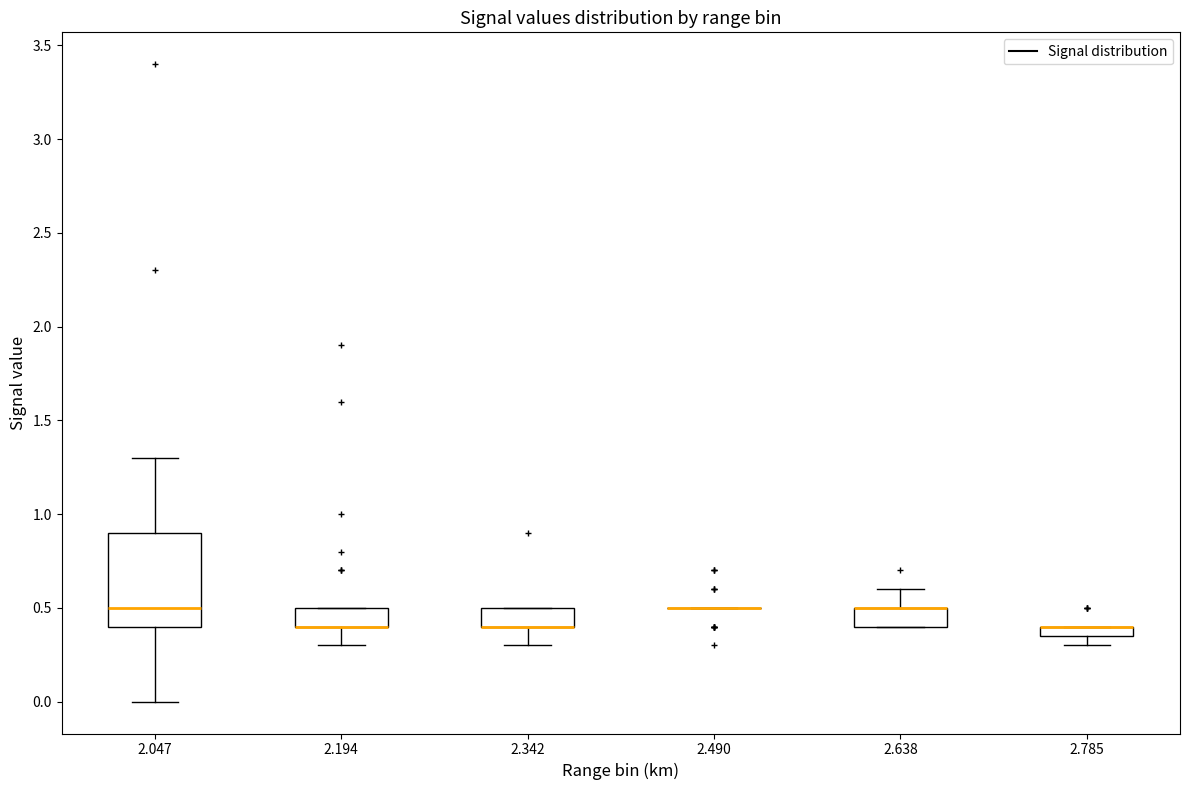

Where is the lower edge of the box at x = 2.638 on the y-axis? The values are not printed on the chart, so give them approximately, as read against the axis.

0.40